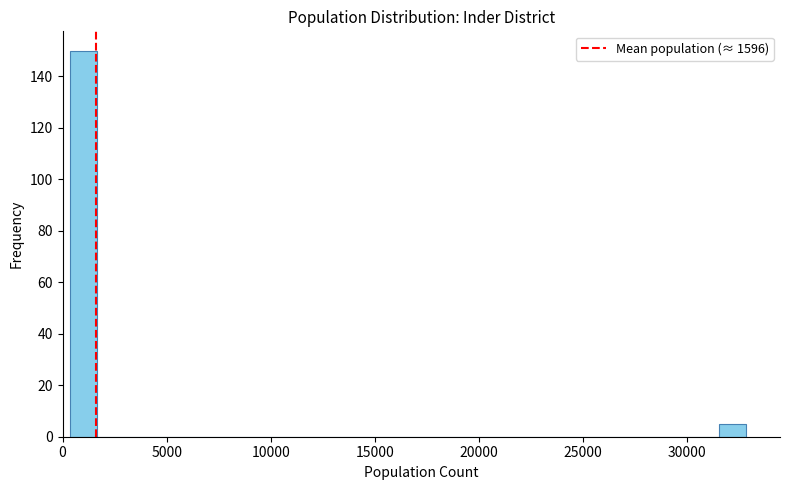

Around what value on the x-axis is the tallest bar? Give the approximate position of its centre, as read against the axis.

1000